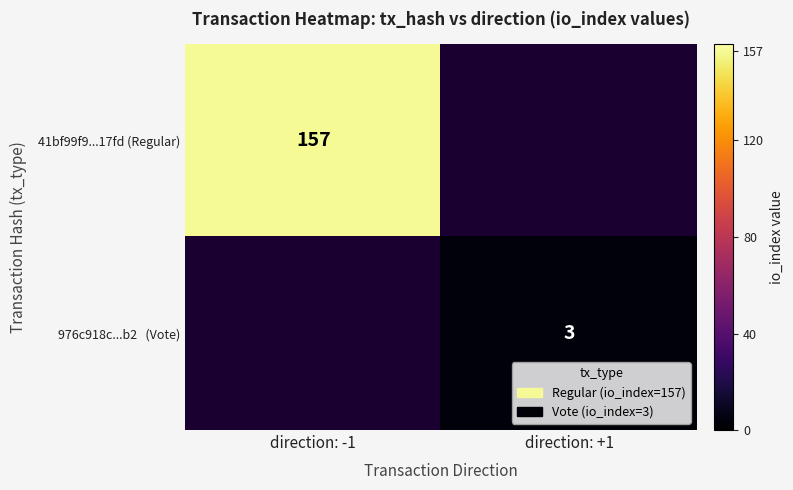

The value of 41bf99f9...17fd (Regular) at direction: -1 is 247. True or false?

False